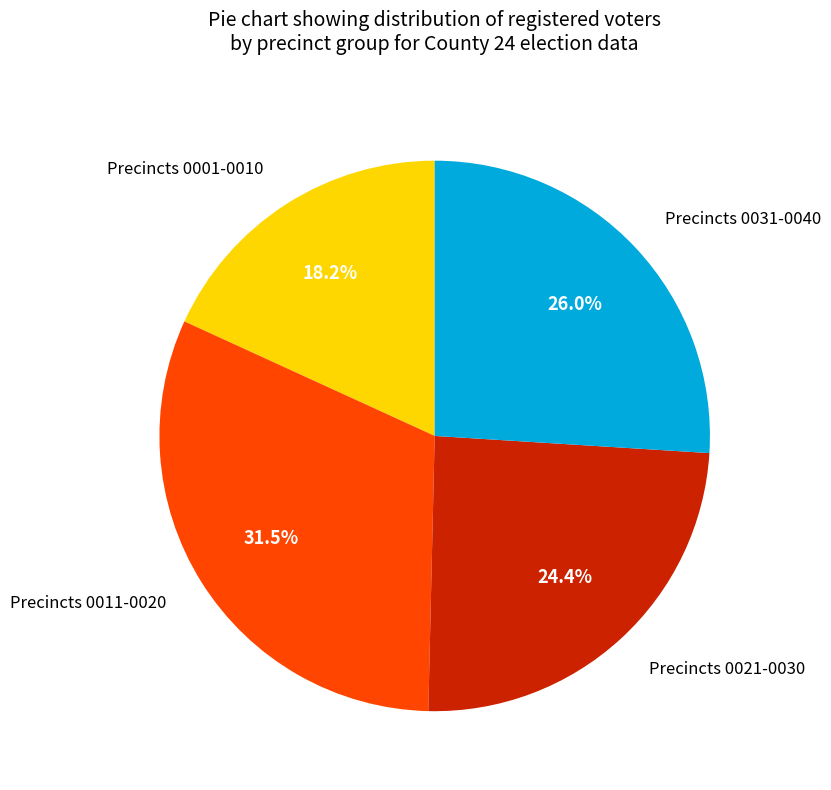

Approximately how many times larger is the value at Precincts 0011-0020 compared to Precincts 0001-0010?

1.7